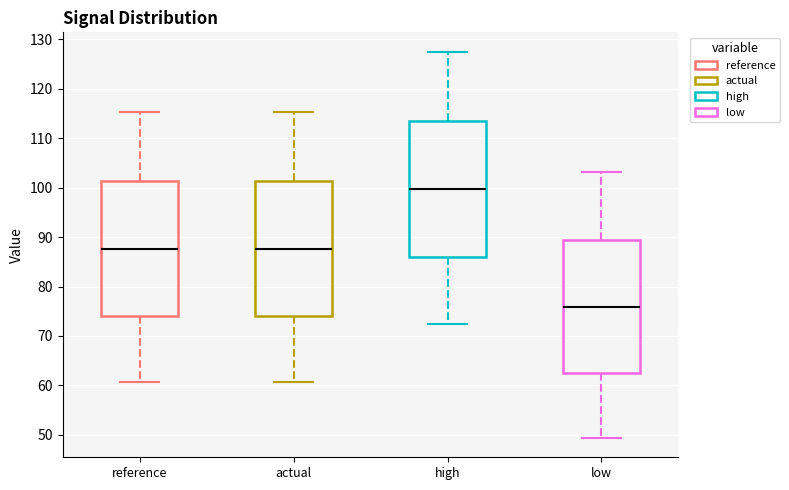

Which box's median line is the highest?

high